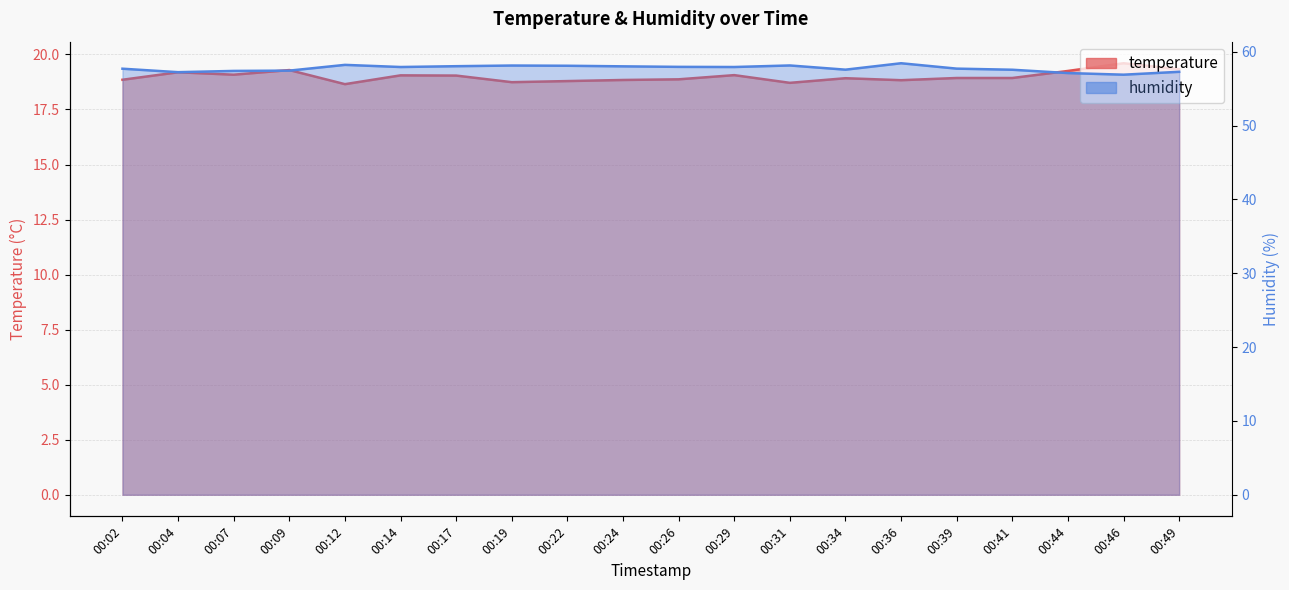

True or false: temperature and humidity cross at least once.

False